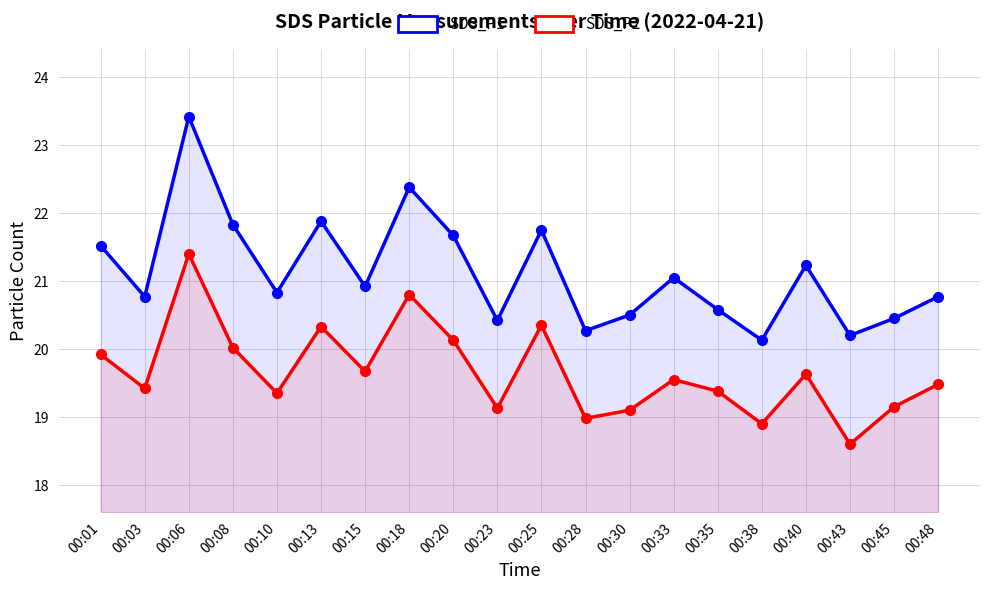

True or false: SDS_P2 and SDS_P1 intersect in this chart.

False